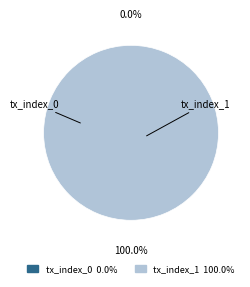

Does any single category account for the majority?

Yes